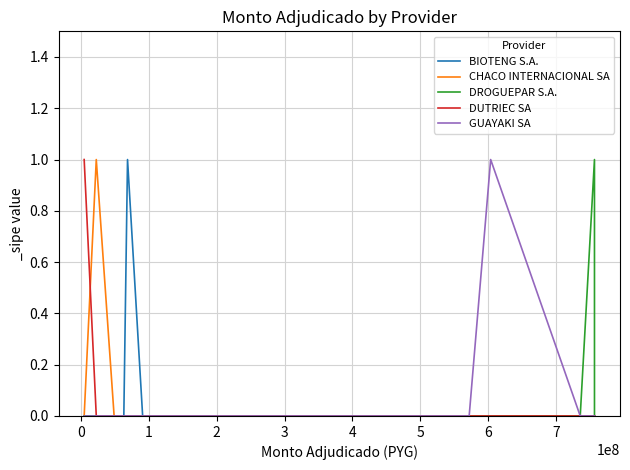

Rank the series by their maximum value, from highest to lowest.

BIOTENG S.A., CHACO INTERNACIONAL SA, DROGUEPAR S.A., DUTRIEC SA, GUAYAKI SA